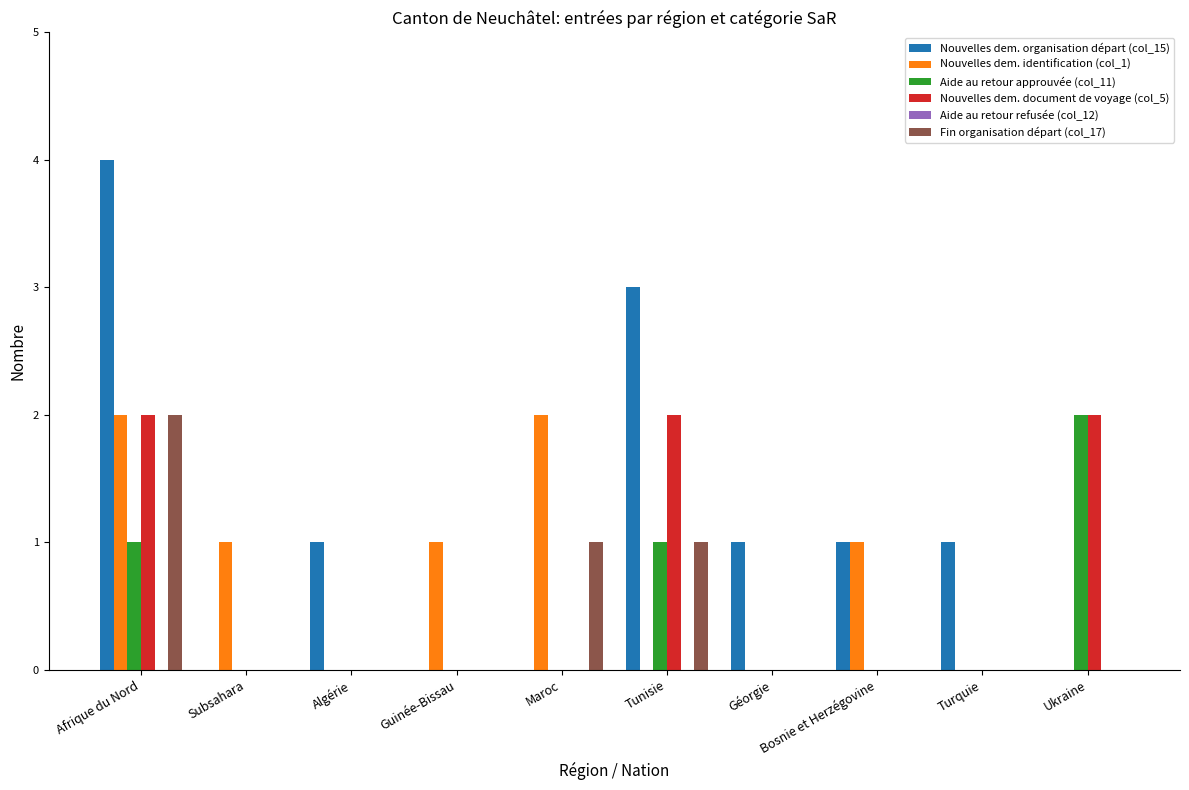

What is the sum of all Fin organisation départ (col_17) values?

4